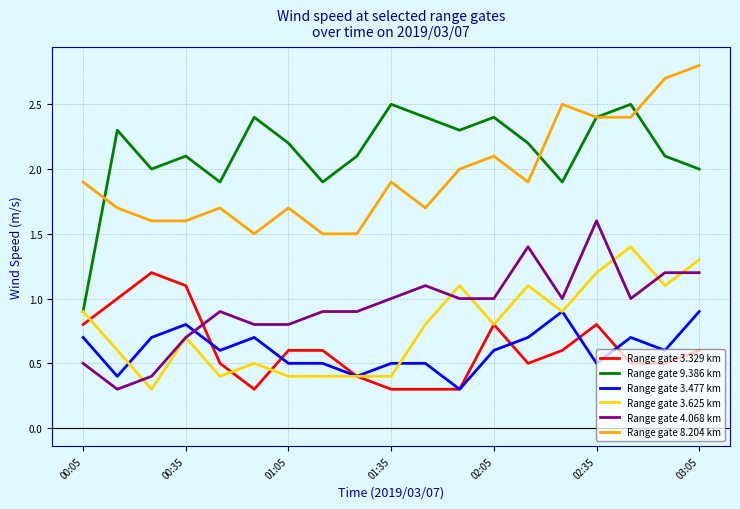

What is the difference between the second highest and second lowest values in the Range gate 9.386 km series?

0.6